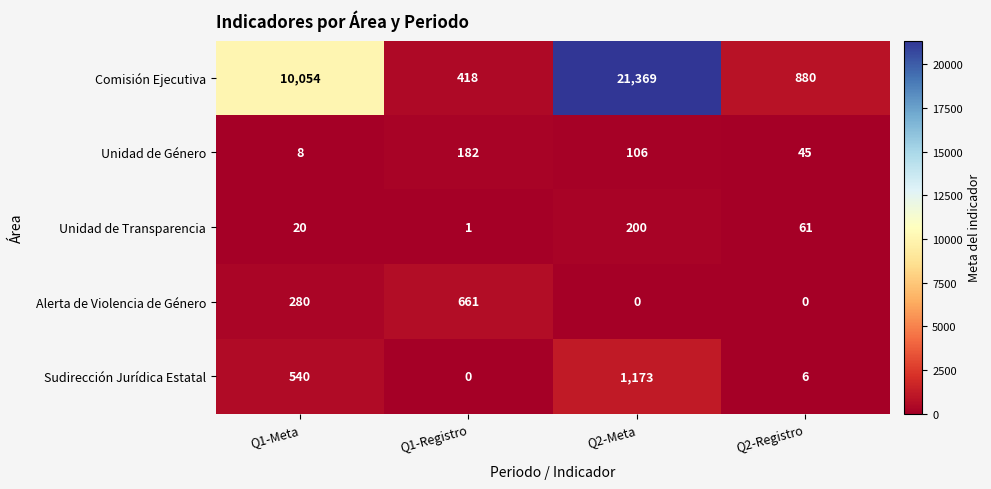

What is the difference between the Sudirección Jurídica Estatal values at Q1-Registro and Q1-Meta?

540